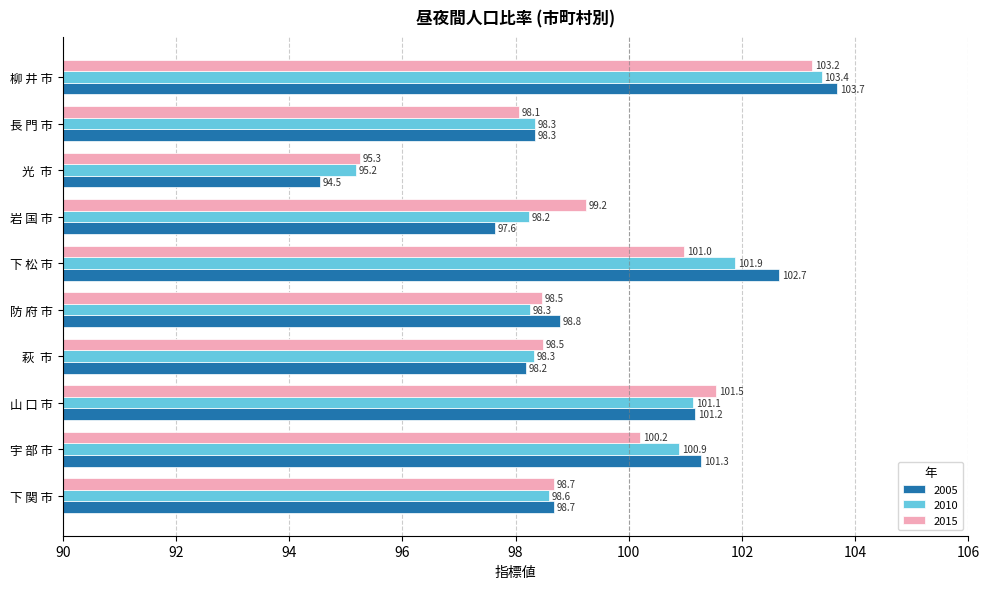

At which label is 2005 closest to 99?

防 府 市